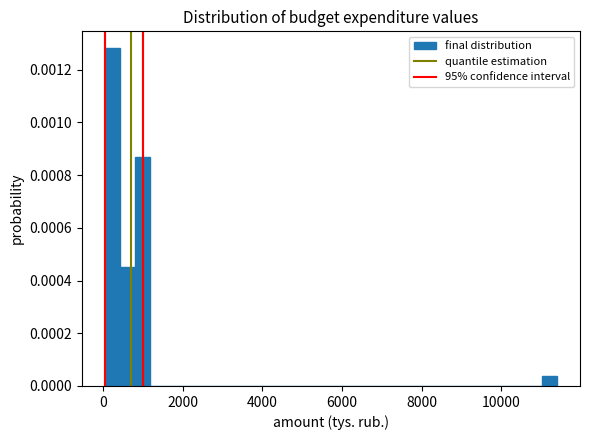

Read against the x-axis, roughly where is the centre of the tallest bar?

200